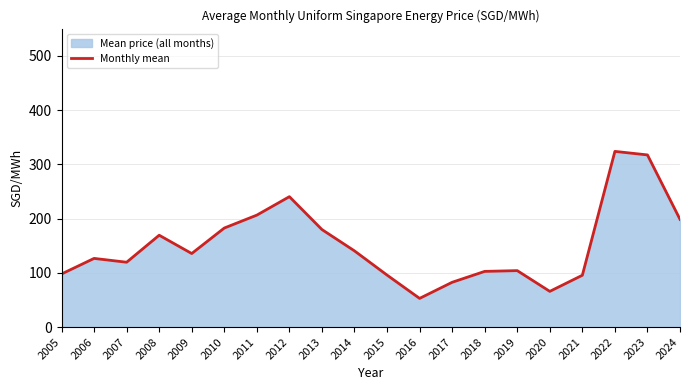

How many lines are shown in the chart?

1